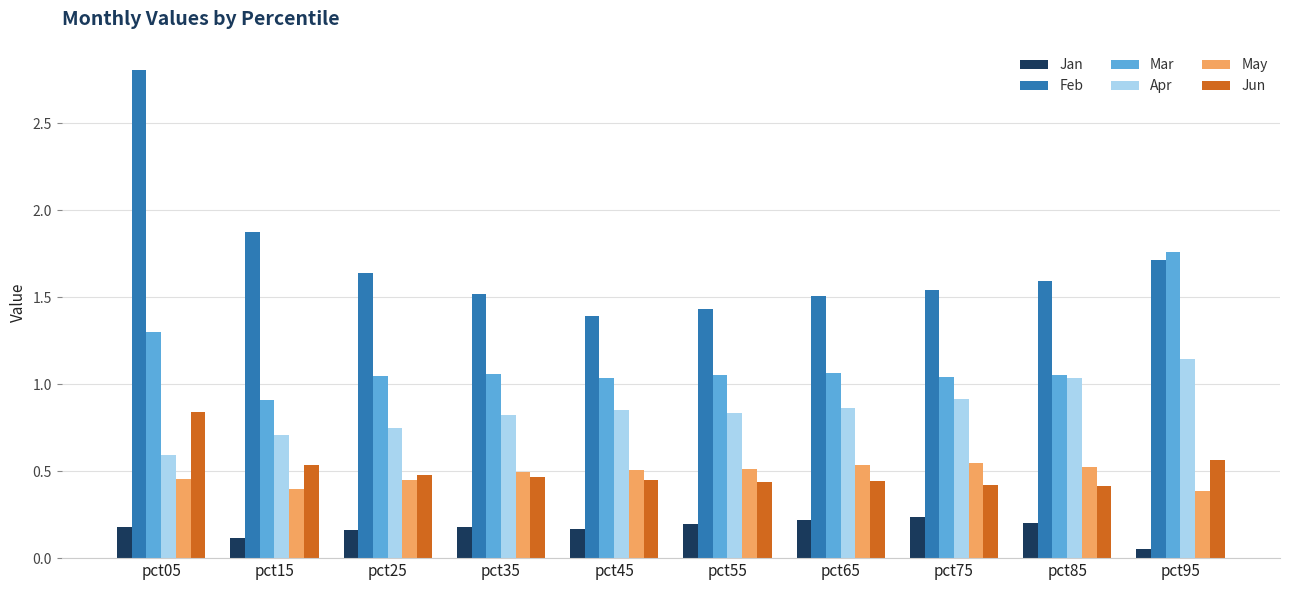

What is the total value across all series at pct15?

4.5